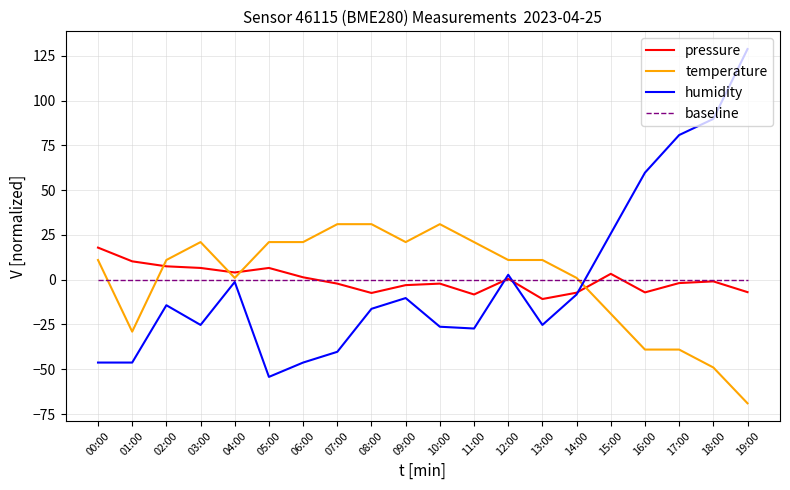

What are all the series names shown in the legend?

pressure, temperature, humidity, baseline